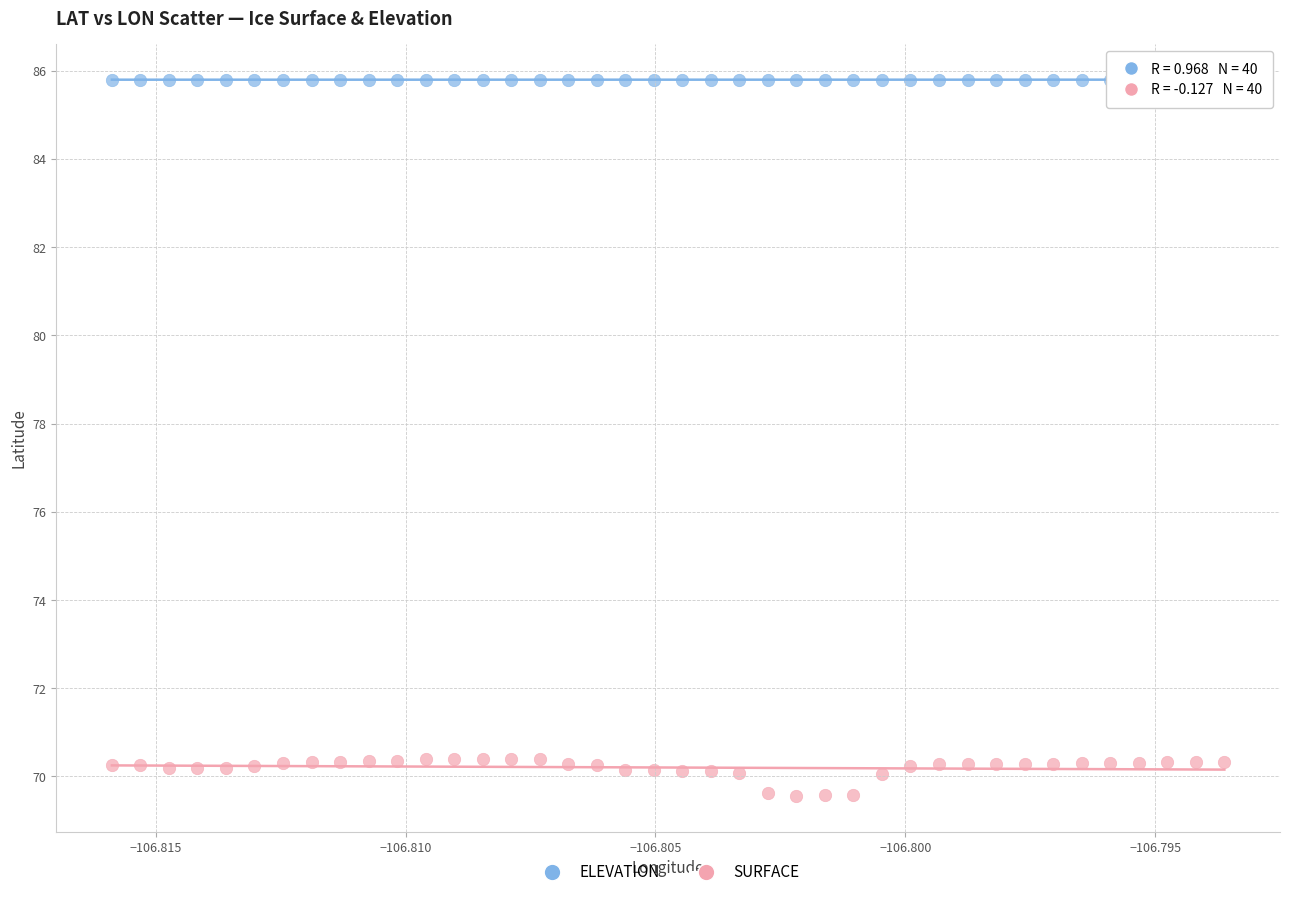

Across all data points, what is the range of Y values (max minus min)?

16.2